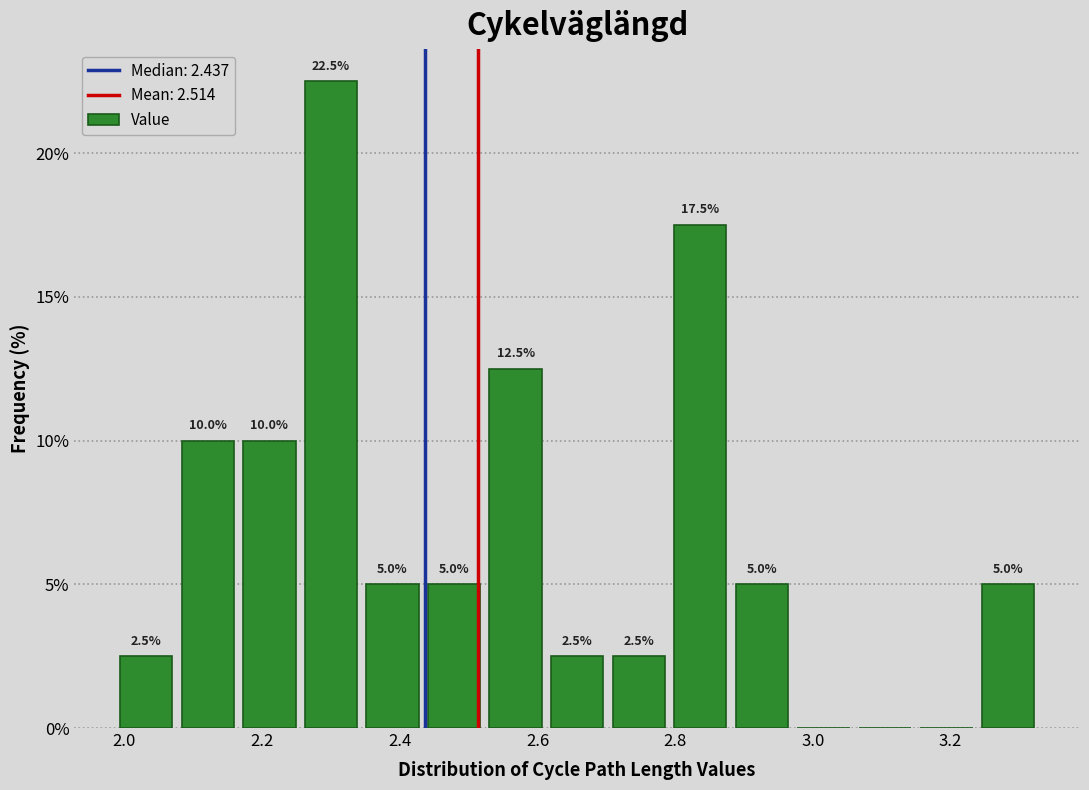

Over which range of the x-axis is the bar tallest?

2.26 to 2.34